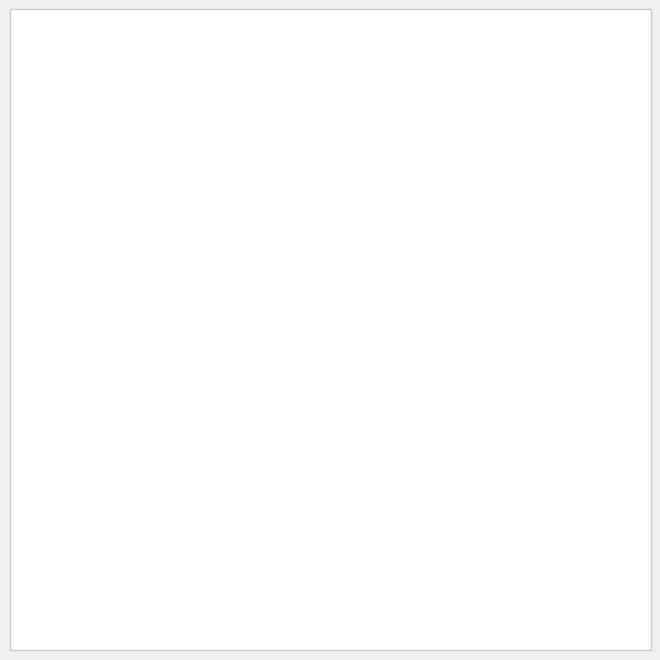

Is there any slice that represents more than half of the pie?

Yes